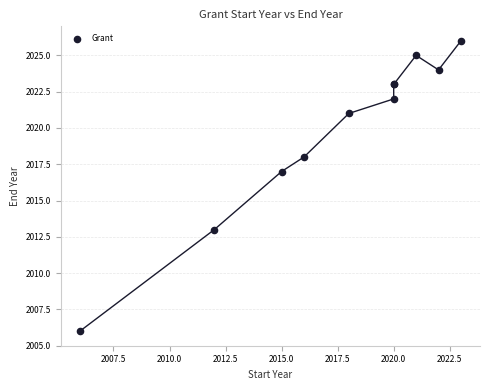

What Y value in the scatter plot is closest to 2016?

2017